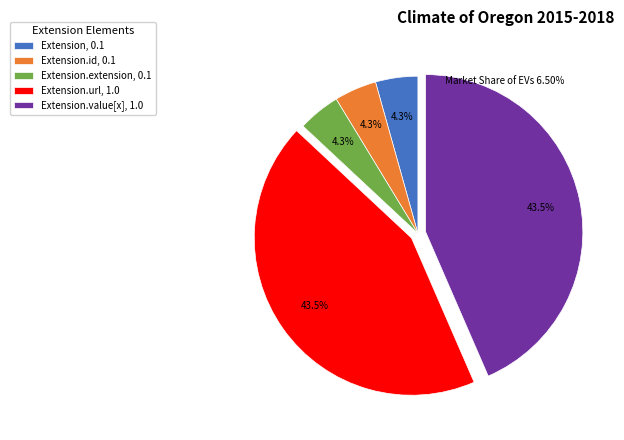

How many segments does this pie chart have?

5